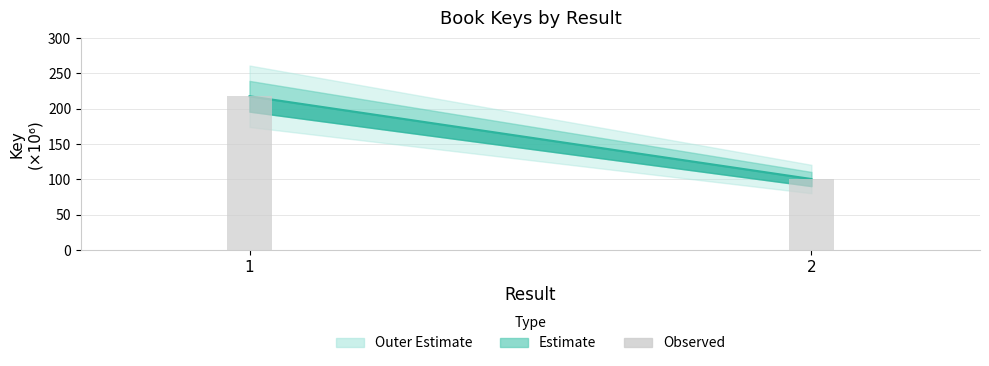

Reading left to right, list all the values displayed in this chart.

1=217.6	2=100.4